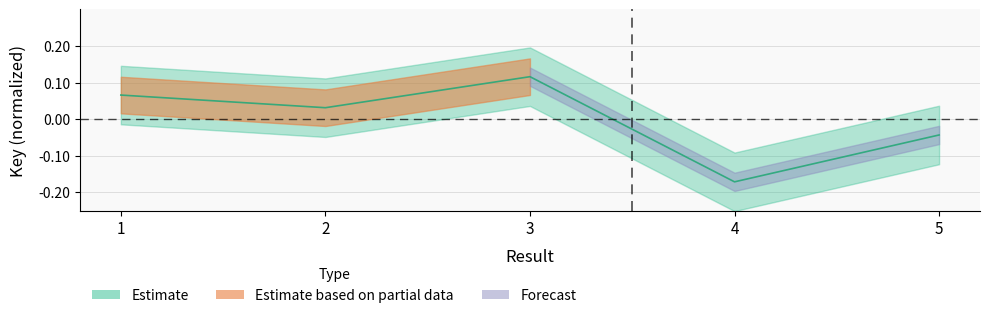

Rank the categories by value from highest to lowest.

3, 1, 2, 5, 4